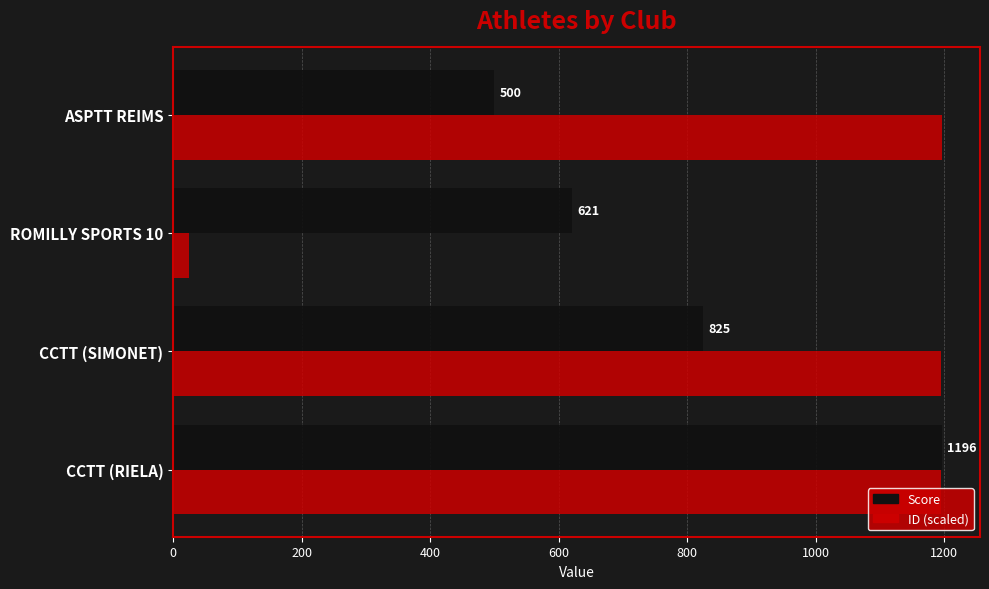

The value of ID (scaled) at CCTT (RIELA) is 276.7. True or false?

False